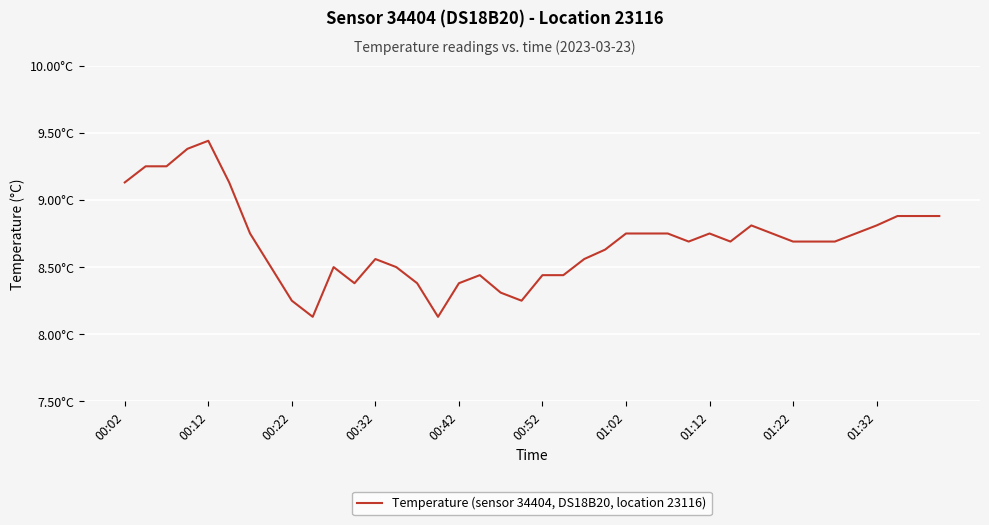

What is the value of the 29th point from the left?

8.8